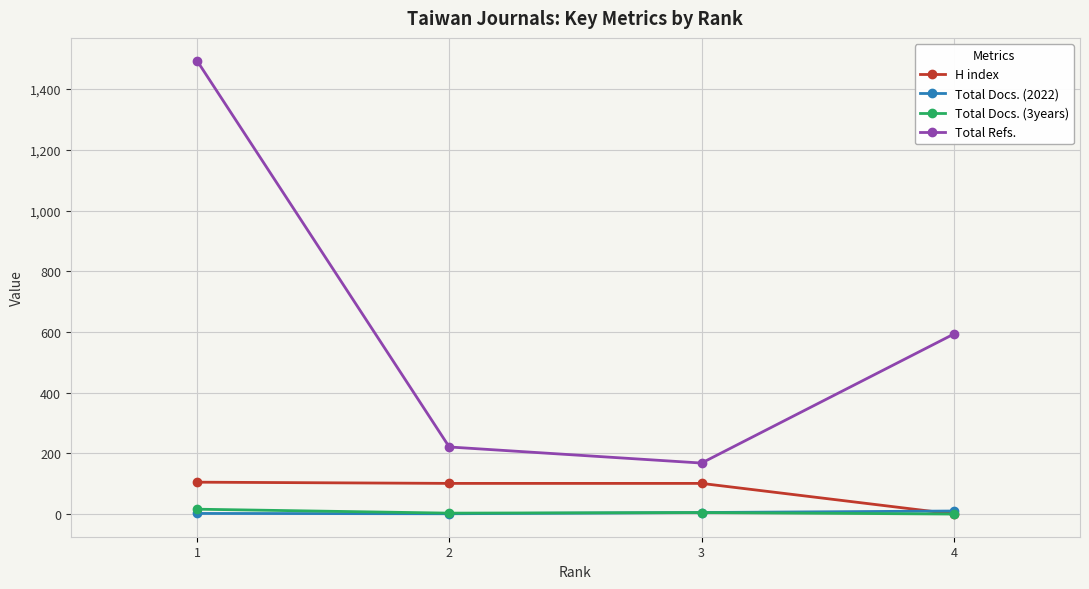

Which series has the largest total across all categories?

Total Refs.